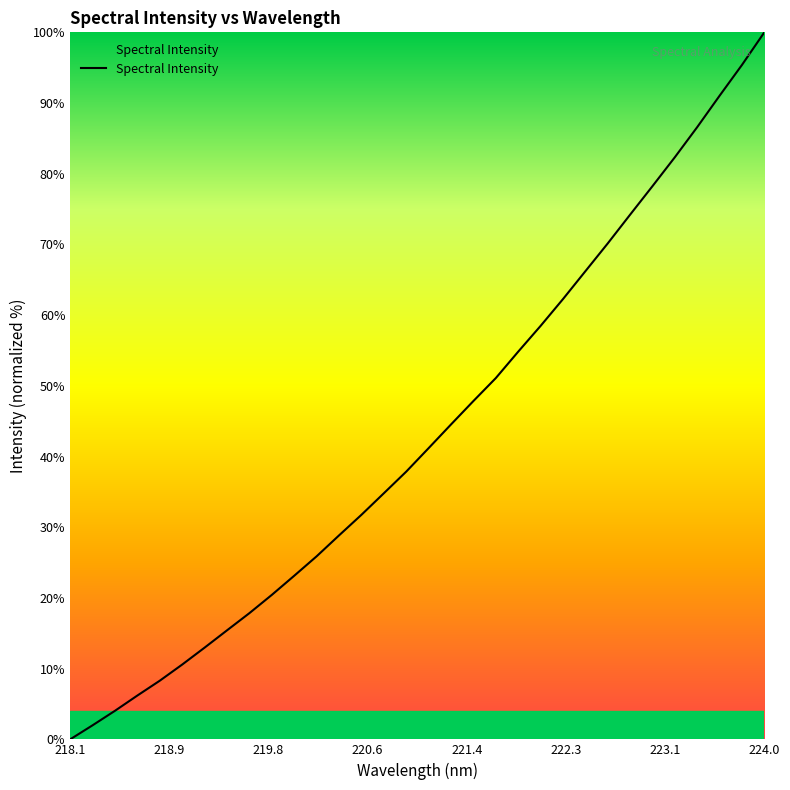

What is the greatest value displayed?

100.0